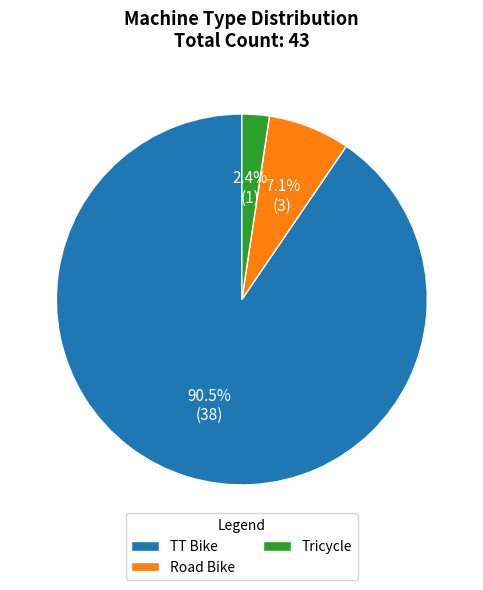

Is the sum of TT Bike and Road Bike greater than half?

Yes